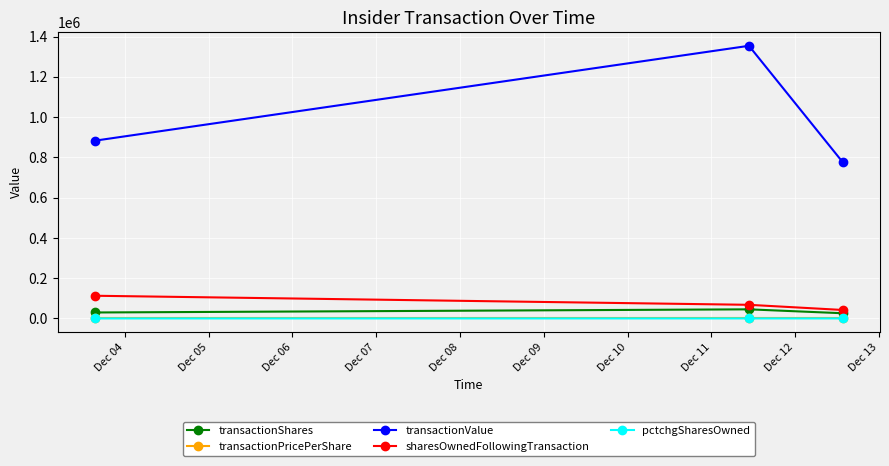

At how many categories does at least one series exceed 273304?

3